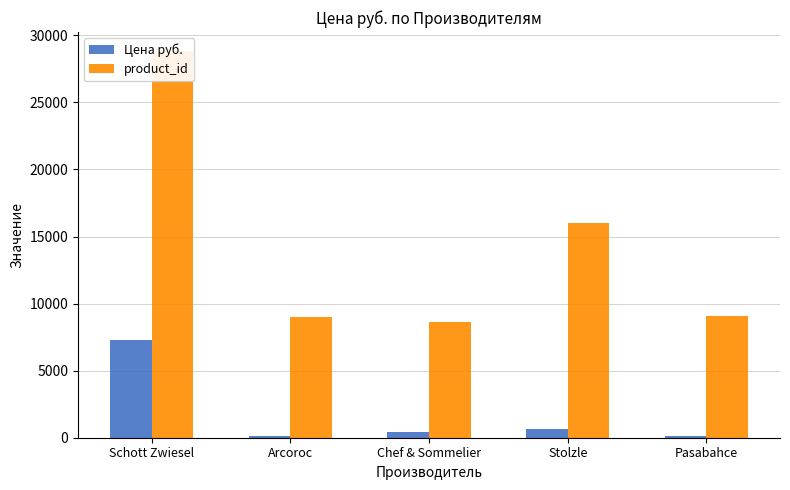

What value does the product_id series have at Pasabahce, to the nearest 50?

9050